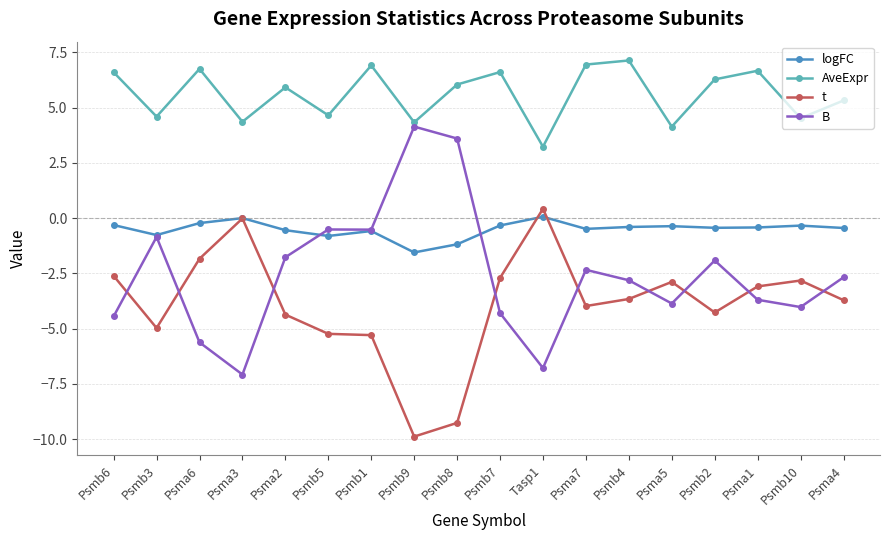

Which series changed the most between Tasp1 and Psma5?

t